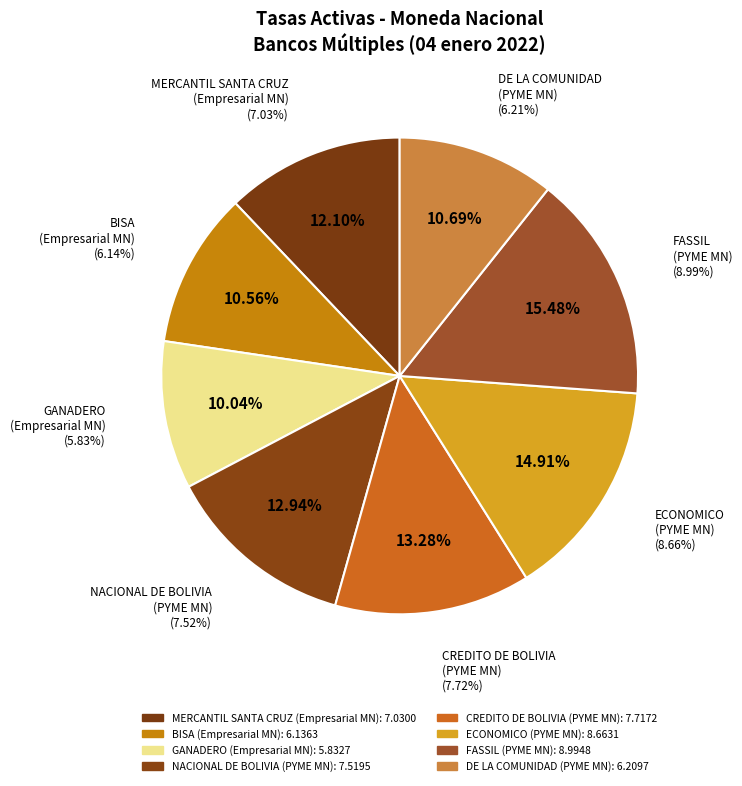

True or false: CREDITO DE BOLIVIA accounts for 26% of the total.

False